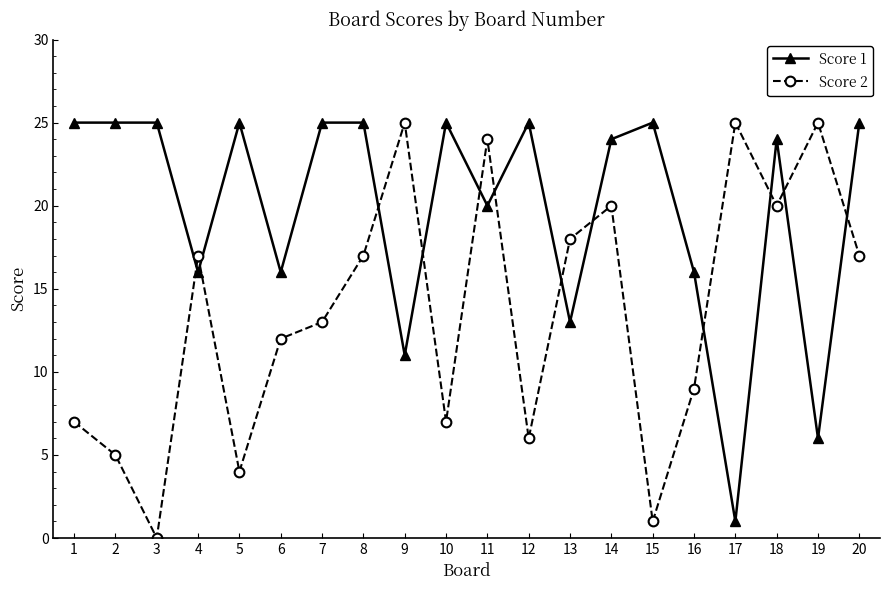

Where is the first local maximum for Score 2?

4